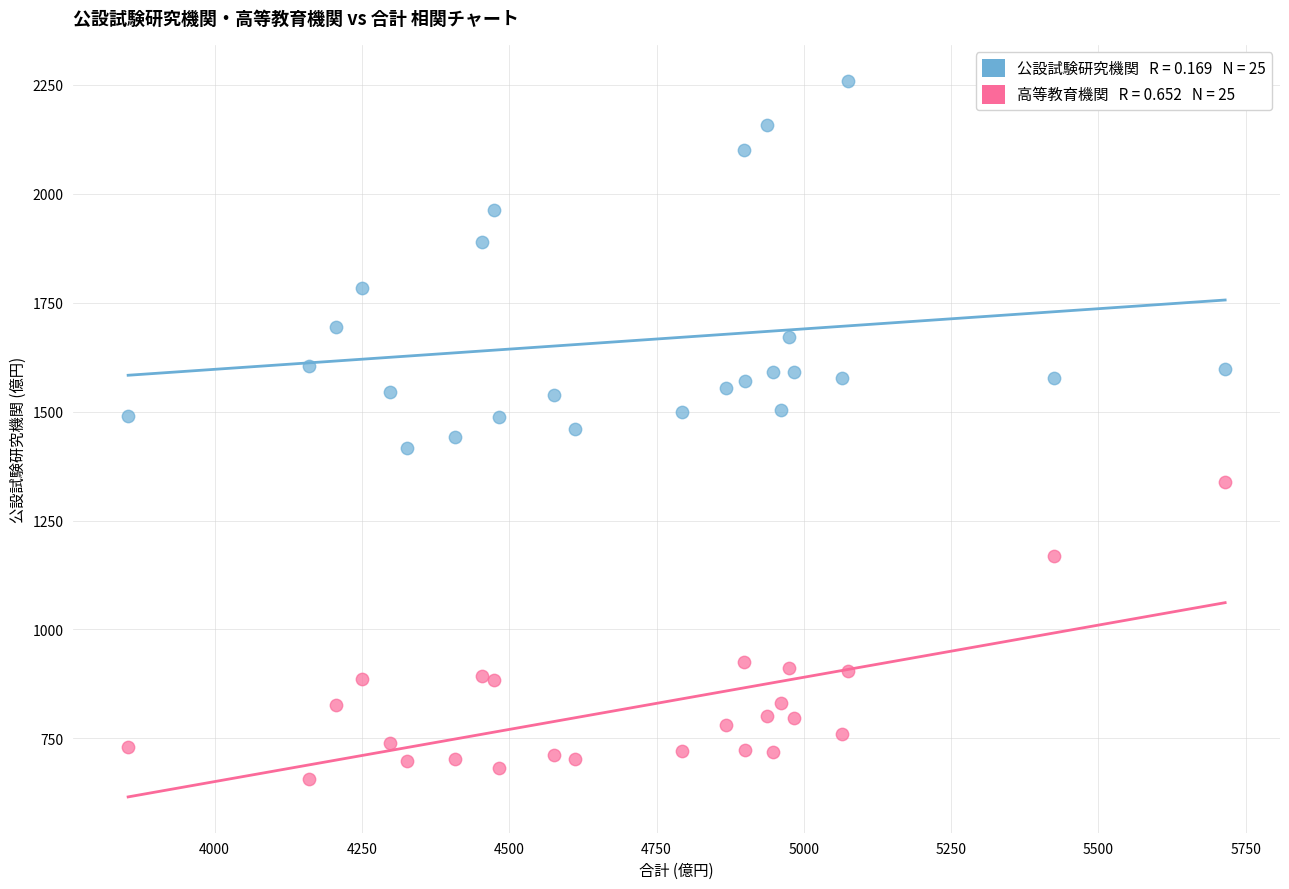

Across all data points, what is the range of Y values (max minus min)?

1602.2